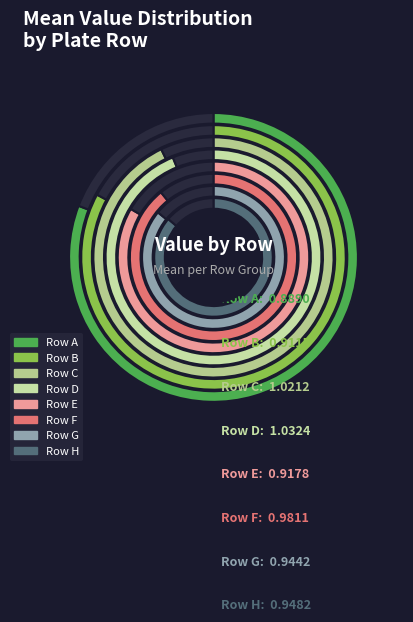

Is H the majority of the pie?

No